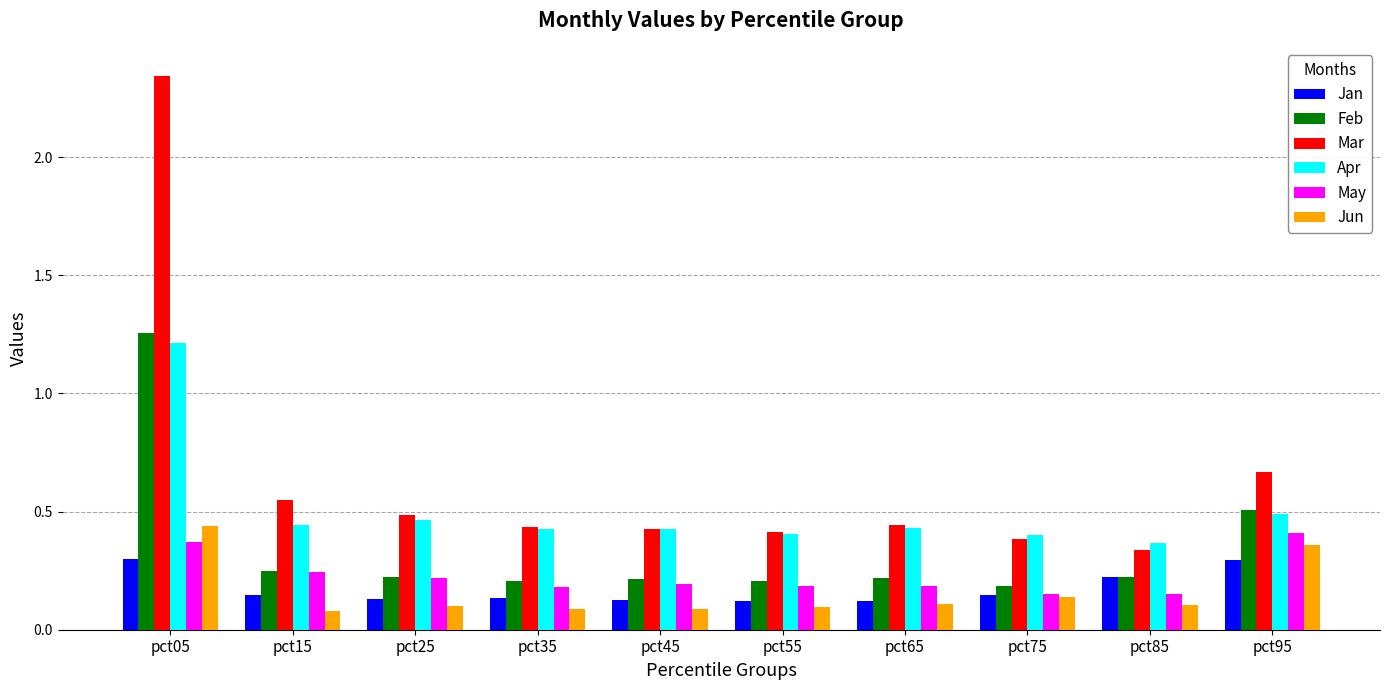

How many bars are there in each group?

6